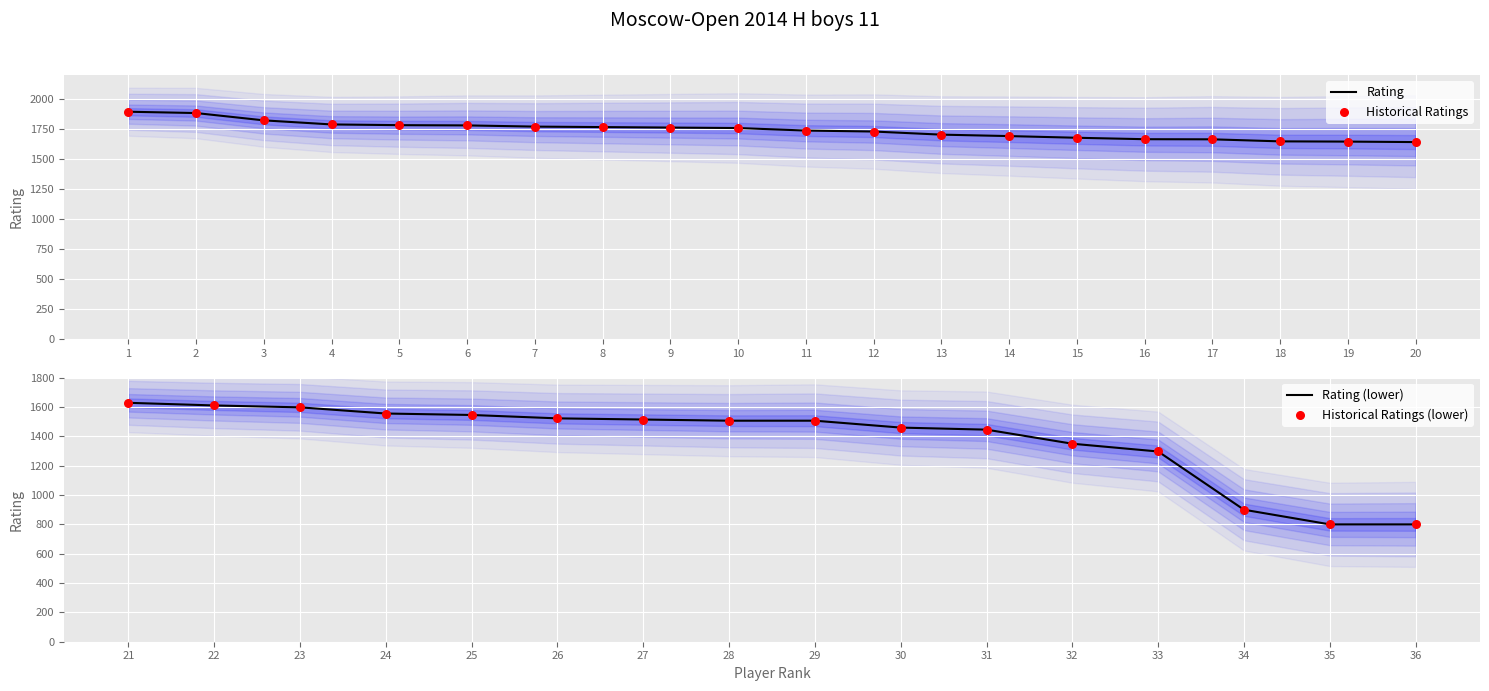

Approximately how many times larger is the value at 5 compared to 4?

1.0